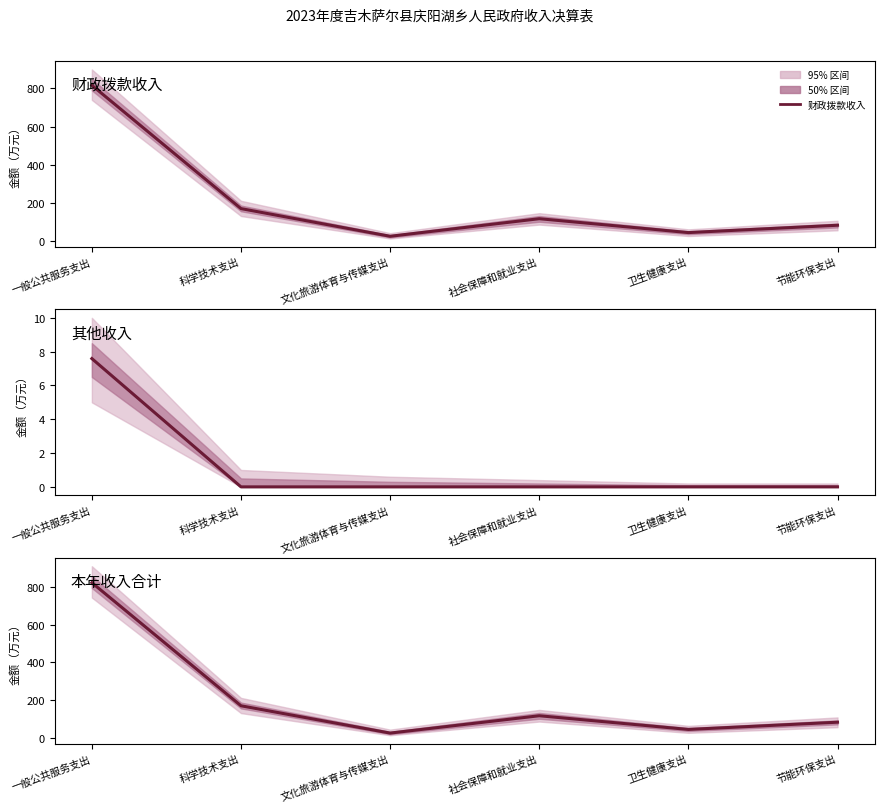

Which series has the largest range (max minus min)?

本年收入合计